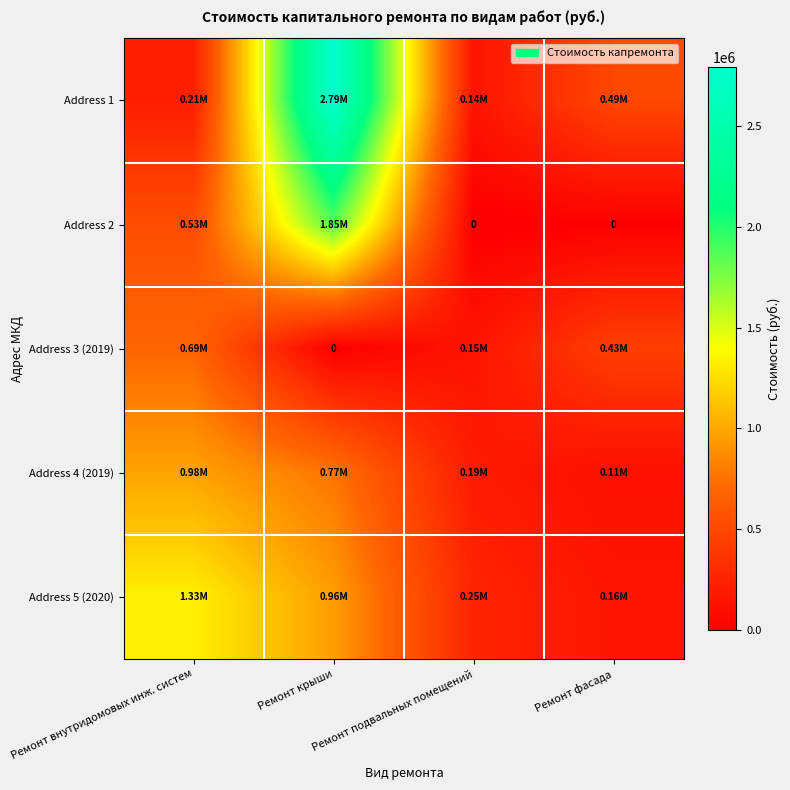

Where is Address 5 (2020) nearest to the value 742830?

Ремонт крыши